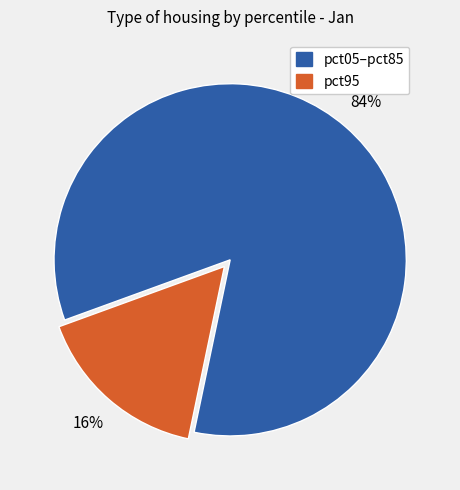

What percentage is the pct05–pct85 slice, to the nearest percent?

84%